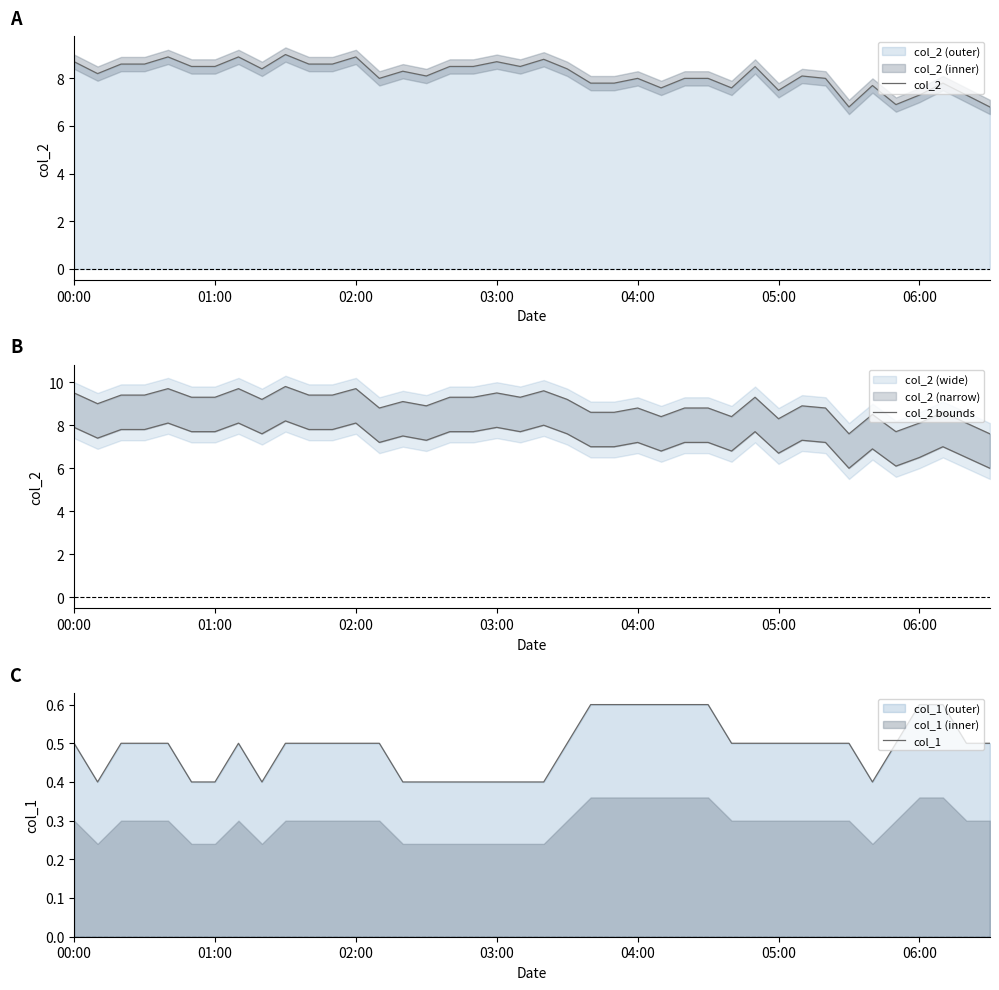

True or false: col_1 and col_2 bounds cross at least once.

False